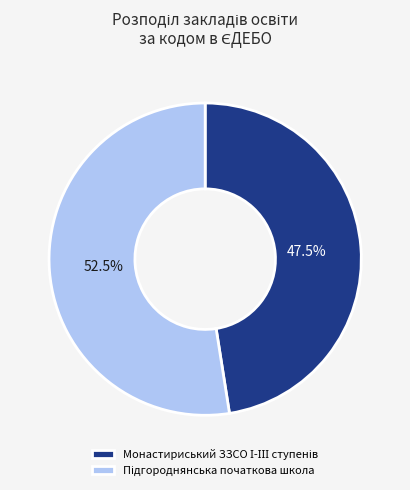

Is there a majority slice in this chart?

Yes